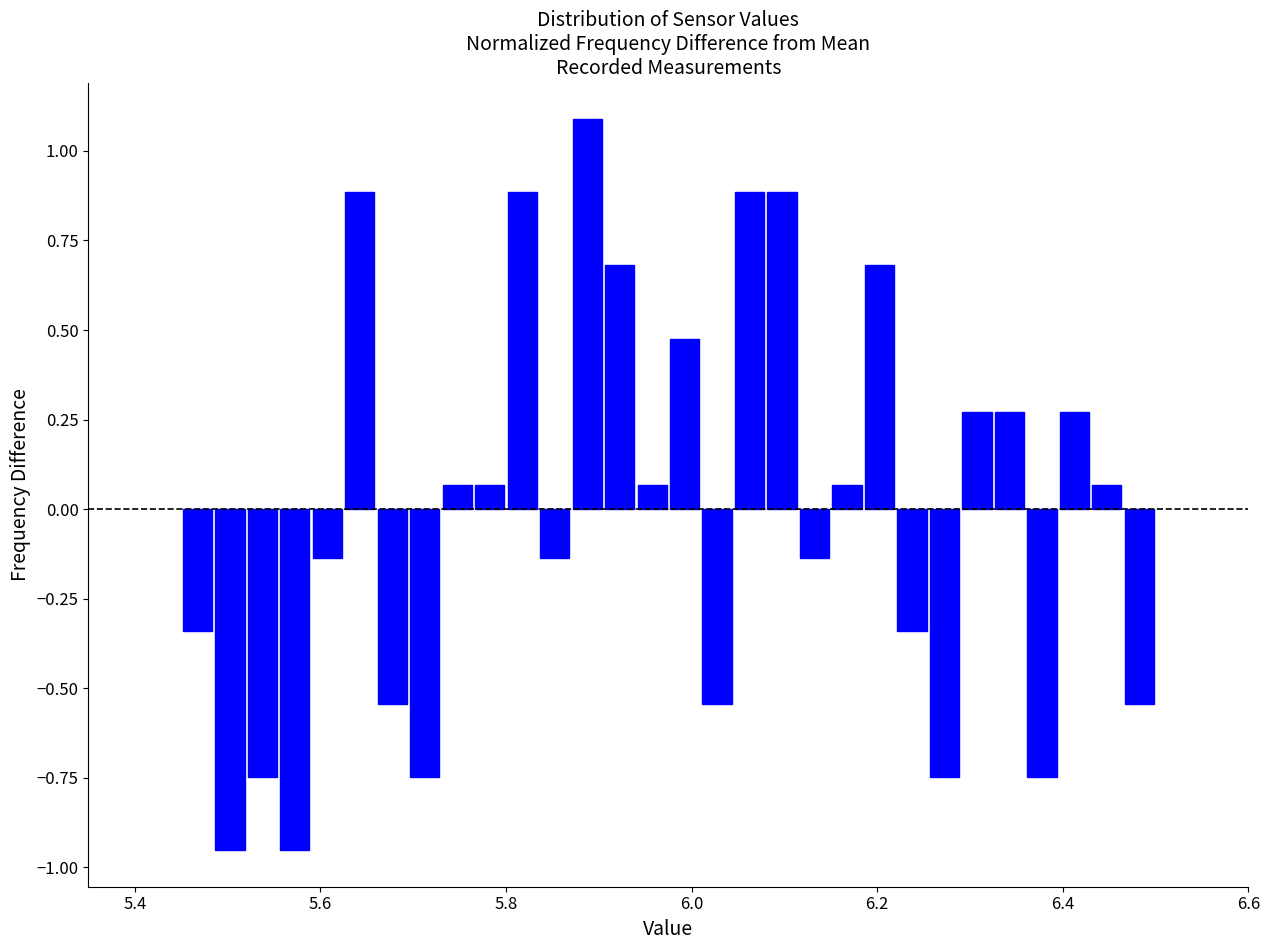

Around what value on the x-axis is the tallest bar? Give the approximate position of its centre, as read against the axis.

5.88